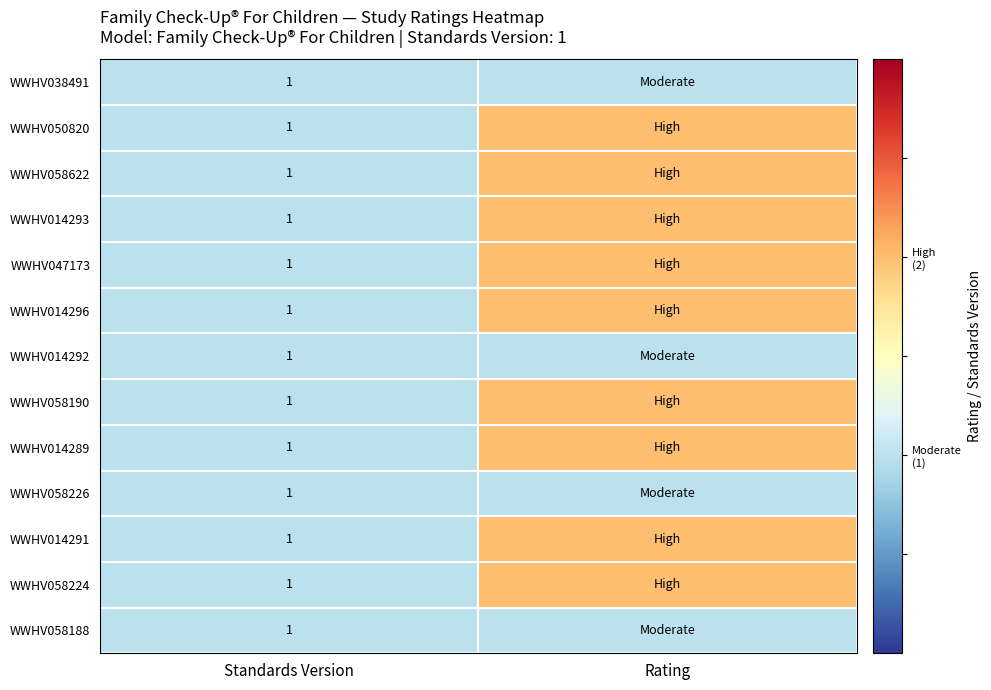

The value of WWHV058226 at Standards Version is 0. True or false?

False